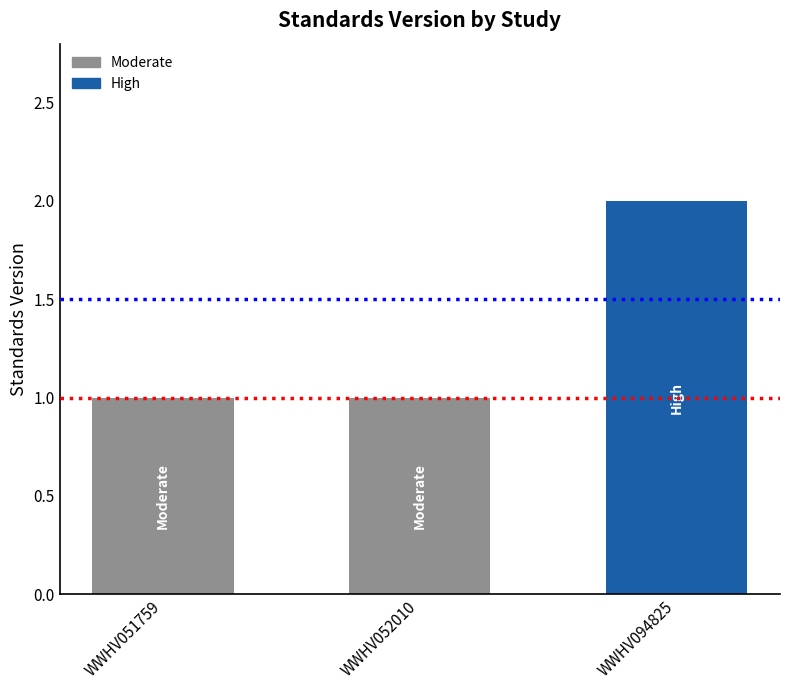

How many values are between 1 and 2?

3